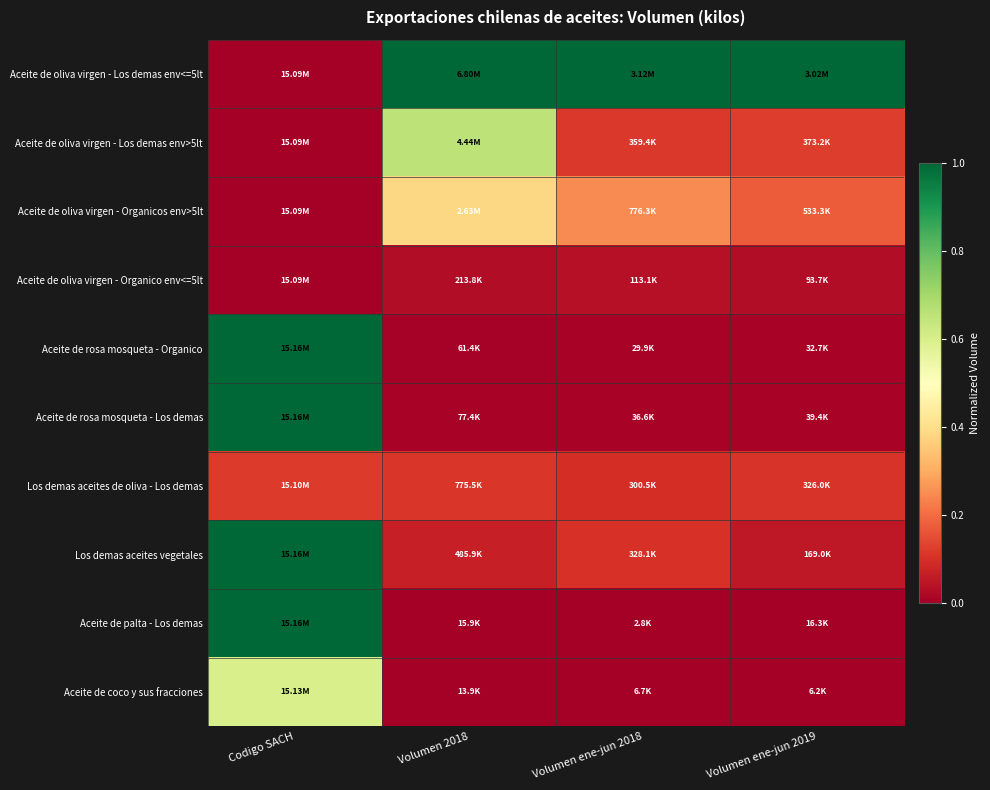

Reading left to right, extract all data points from this chart.

Aceite de oliva virgen - Los demas env<=5lt: Codigo SACH=0.0	Volumen 2018=1.0	Volumen ene-jun 2018=1.0	Volumen ene-jun 2019=1.0
Aceite de oliva virgen - Los demas env>5lt: Codigo SACH=0.0	Volumen 2018=0.7	Volumen ene-jun 2018=0.1	Volumen ene-jun 2019=0.1
Aceite de oliva virgen - Organicos env>5lt: Codigo SACH=0.0	Volumen 2018=0.4	Volumen ene-jun 2018=0.2	Volumen ene-jun 2019=0.2
Aceite de oliva virgen - Organico env<=5lt: Codigo SACH=0.0	Volumen 2018=0.0	Volumen ene-jun 2018=0.0	Volumen ene-jun 2019=0.0
Aceite de rosa mosqueta - Organico: Codigo SACH=1.0	Volumen 2018=0.0	Volumen ene-jun 2018=0.0	Volumen ene-jun 2019=0.0
Aceite de rosa mosqueta - Los demas: Codigo SACH=1.0	Volumen 2018=0.0	Volumen ene-jun 2018=0.0	Volumen ene-jun 2019=0.0
Los demas aceites de oliva - Los demas: Codigo SACH=0.1	Volumen 2018=0.1	Volumen ene-jun 2018=0.1	Volumen ene-jun 2019=0.1
Los demas aceites vegetales: Codigo SACH=1.0	Volumen 2018=0.1	Volumen ene-jun 2018=0.1	Volumen ene-jun 2019=0.1
Aceite de palta - Los demas: Codigo SACH=1.0	Volumen 2018=0.0	Volumen ene-jun 2018=0.0	Volumen ene-jun 2019=0.0
Aceite de coco y sus fracciones: Codigo SACH=0.6	Volumen 2018=0.0	Volumen ene-jun 2018=0.0	Volumen ene-jun 2019=0.0